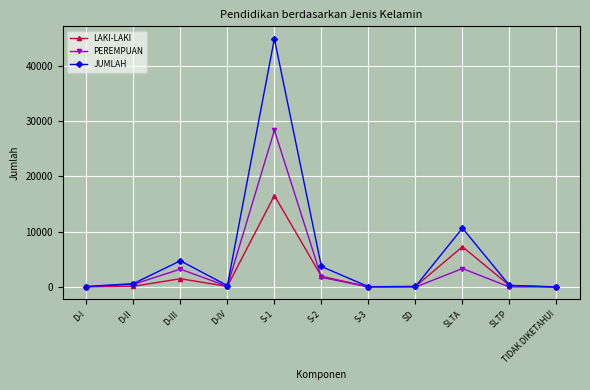

What is the label of the 2nd point from the left?

D-II